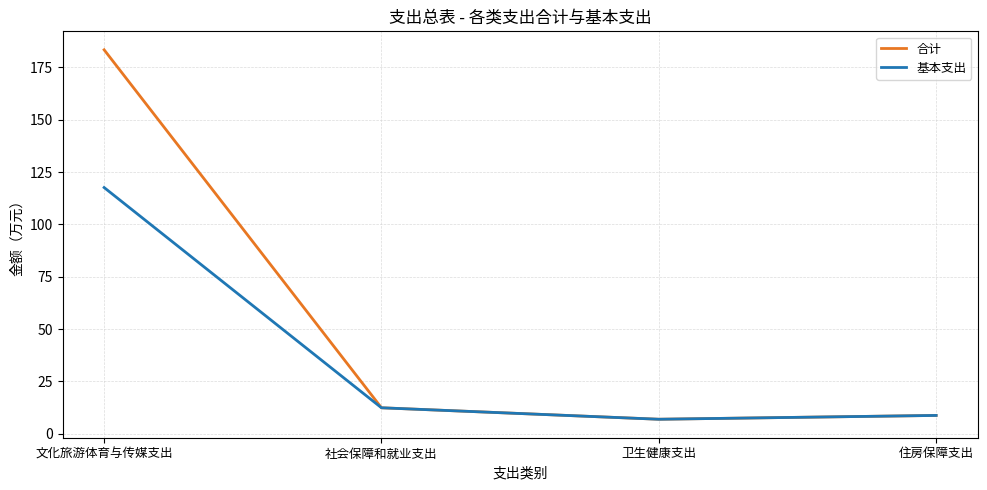

What is the difference between the 基本支出 values at 卫生健康支出 and 住房保障支出?

1.8